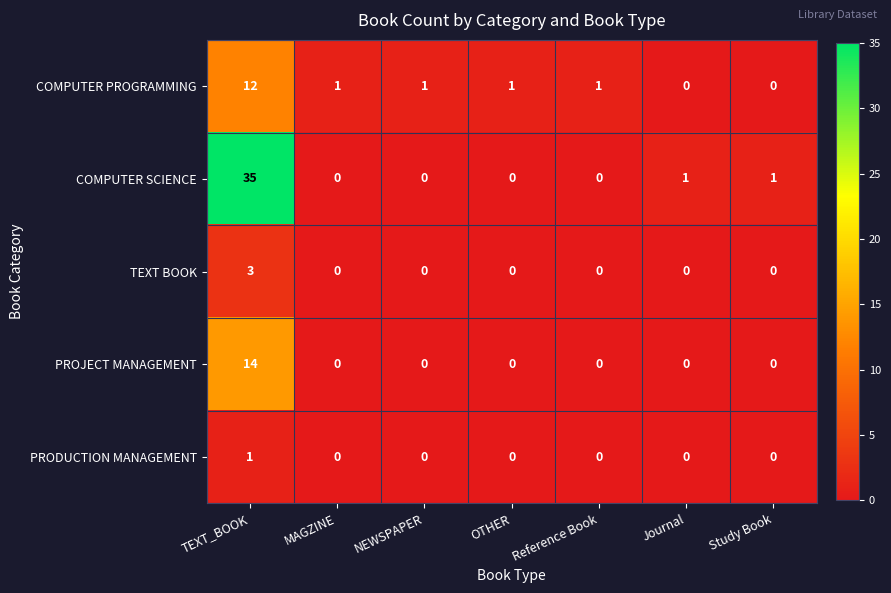

Is it true that COMPUTER SCIENCE equals 0 at Reference Book?

True